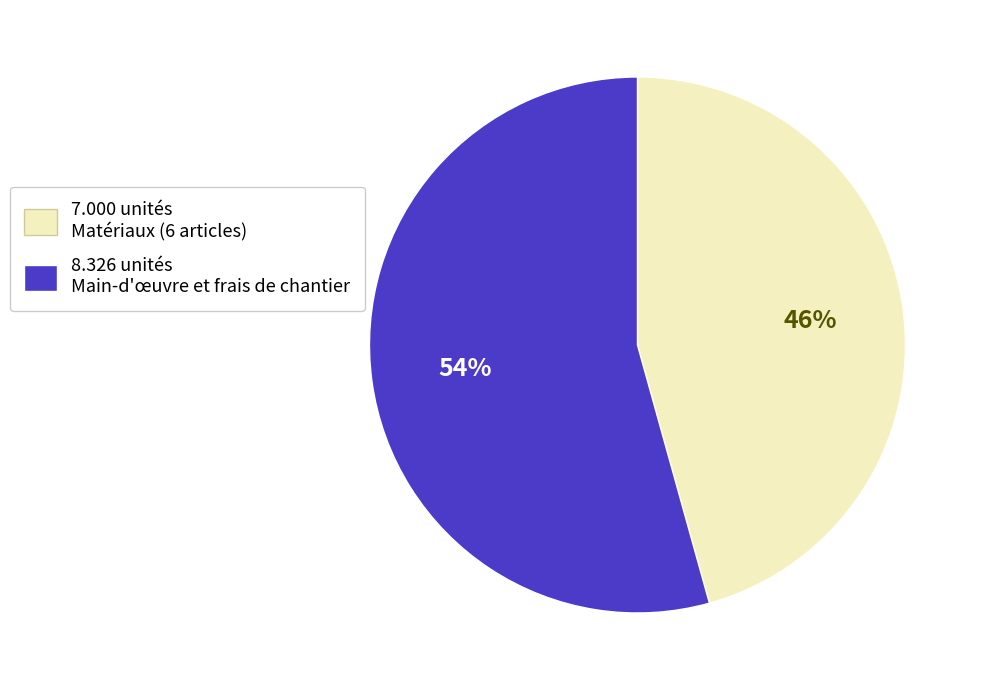

To the nearest percent, what is the average slice percentage?

50%